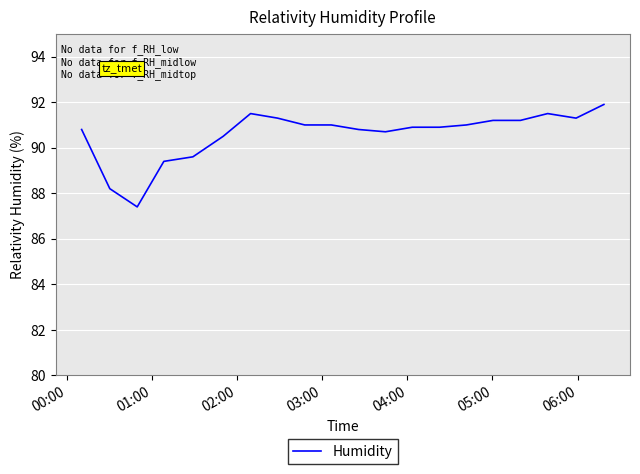

What is the maximum value shown in the chart?

91.9